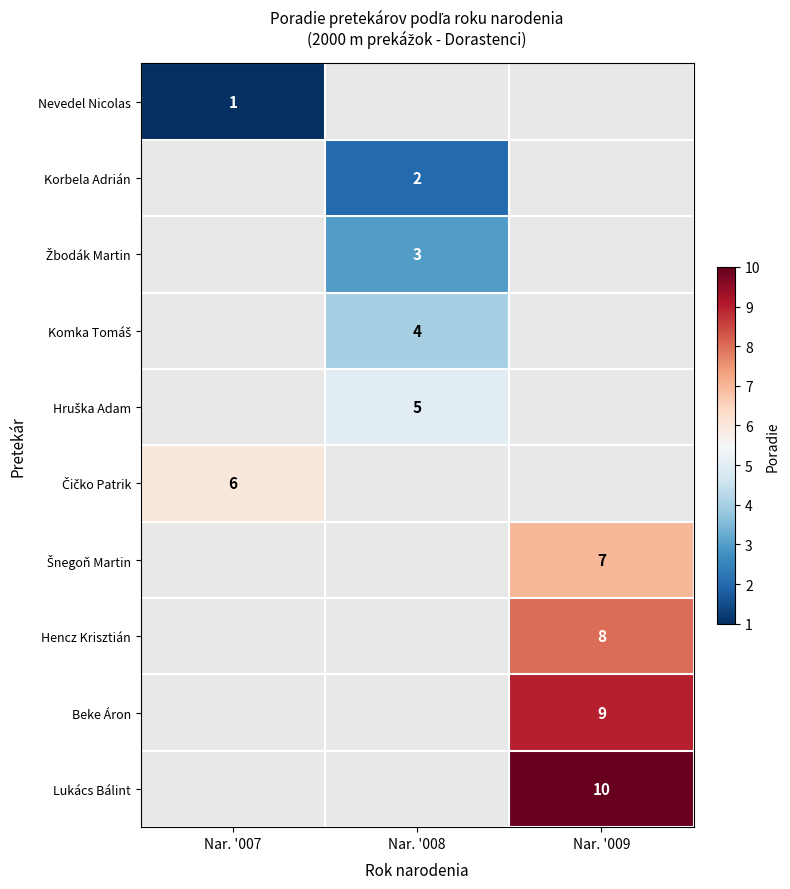

Which has a higher value, Nar. '007 or Nar. '009?

Nar. '009